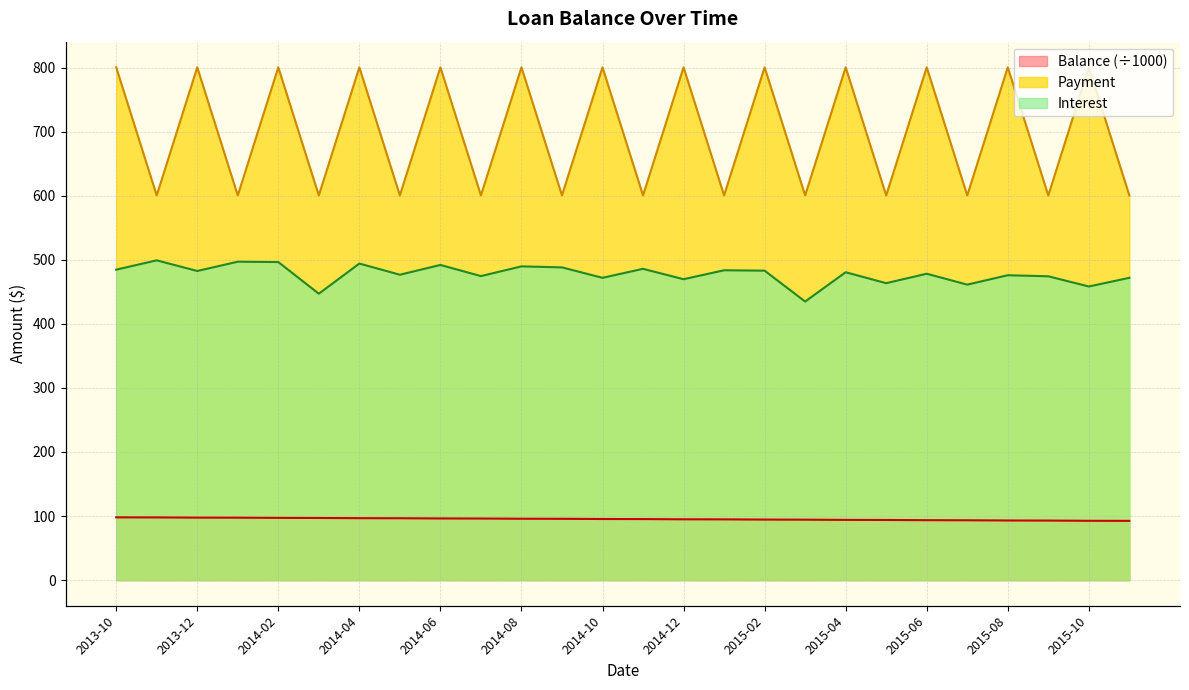

Reading left to right, list all the values displayed in this chart.

Balance: 2013-10=97.9	2013-11=97.8	2013-12=97.5	2014-01=97.4	2014-02=97.1	2014-03=97.0	2014-04=96.7	2014-05=96.5	2014-06=96.2	2014-07=96.1	2014-08=95.8	2014-09=95.7	2014-10=95.4	2014-11=95.2	2014-12=94.9	2015-01=94.8	2015-02=94.5	2015-03=94.3	2015-04=94.0	2015-05=93.9	2015-06=93.5	2015-07=93.4	2015-08=93.1	2015-09=92.9	2015-10=92.6	2015-11=92.5
Payment: 2013-10=800.5	2013-11=600.5	2013-12=800.5	2014-01=600.5	2014-02=800.5	2014-03=600.5	2014-04=800.5	2014-05=600.5	2014-06=800.5	2014-07=600.5	2014-08=800.5	2014-09=600.5	2014-10=800.5	2014-11=600.5	2014-12=800.5	2015-01=600.5	2015-02=800.5	2015-03=600.5	2015-04=800.5	2015-05=600.5	2015-06=800.5	2015-07=600.5	2015-08=800.5	2015-09=600.5	2015-10=800.5	2015-11=600.5
Interest: 2013-10=484.6	2013-11=499.1	2013-12=482.5	2014-01=497.0	2014-02=496.5	2014-03=447.0	2014-04=494.1	2014-05=476.7	2014-06=491.9	2014-07=474.6	2014-08=489.7	2014-09=488.1	2014-10=471.9	2014-11=485.9	2014-12=469.7	2015-01=483.6	2015-02=483.0	2015-03=434.8	2015-04=480.6	2015-05=463.5	2015-06=478.2	2015-07=461.2	2015-08=475.9	2015-09=474.2	2015-10=458.3	2015-11=471.9